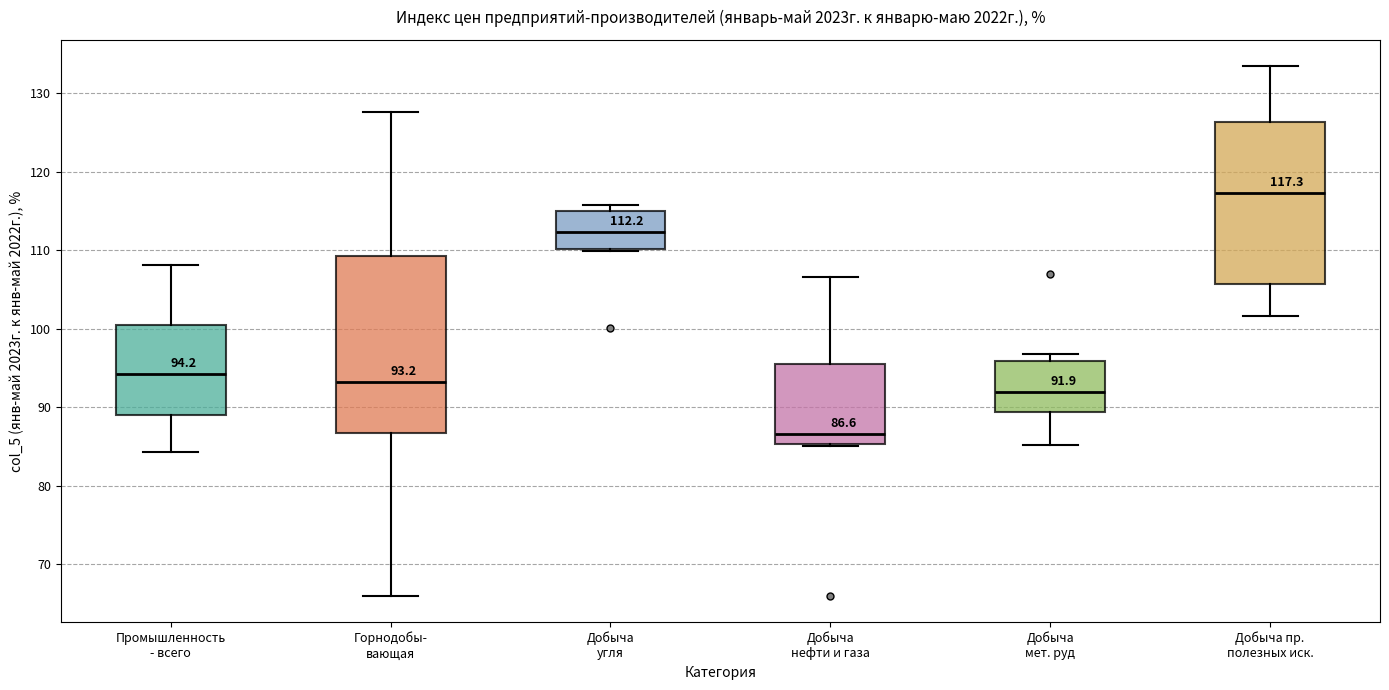

Which box has the lowest median line?

Добыча нефти и газа